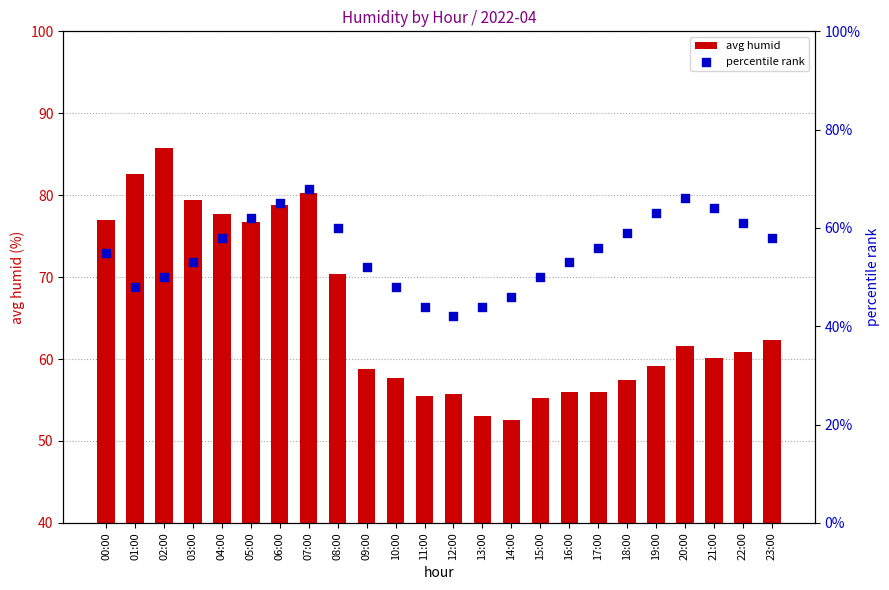

What is the total value across all series at 12:00?

97.7